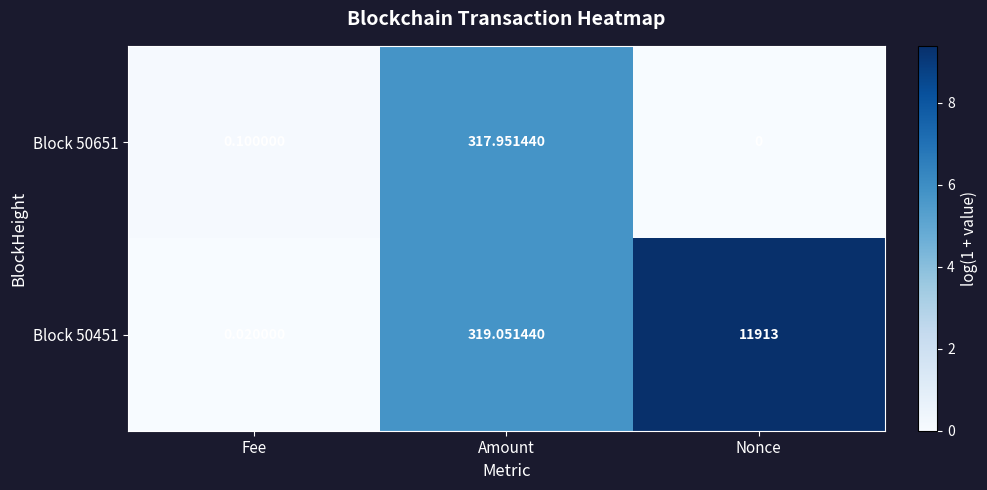

At which category is the sum across all series the highest?

Nonce